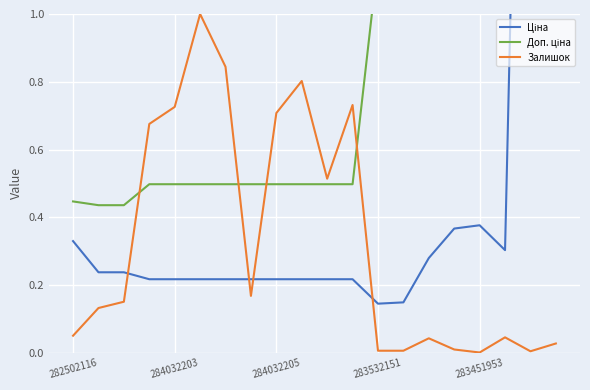

What is the value of the Залишок point at the 4th from the left?

0.7